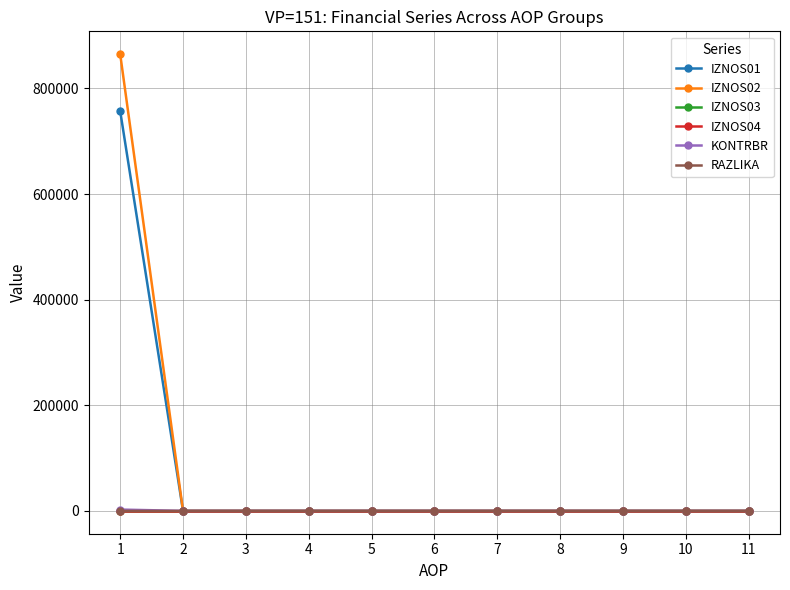

Is this an area chart (filled region under the line)?

No